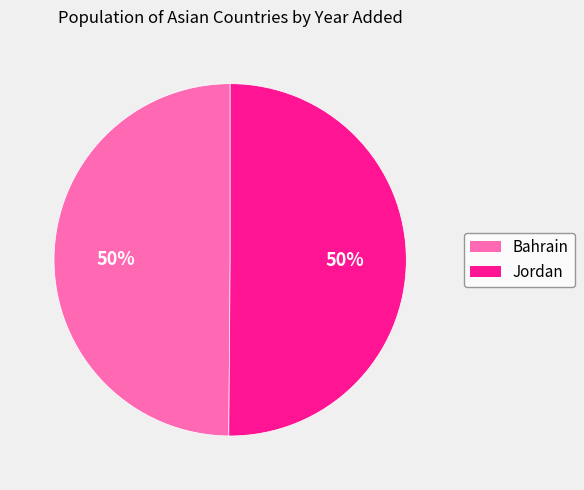

How many segments does this pie chart have?

2